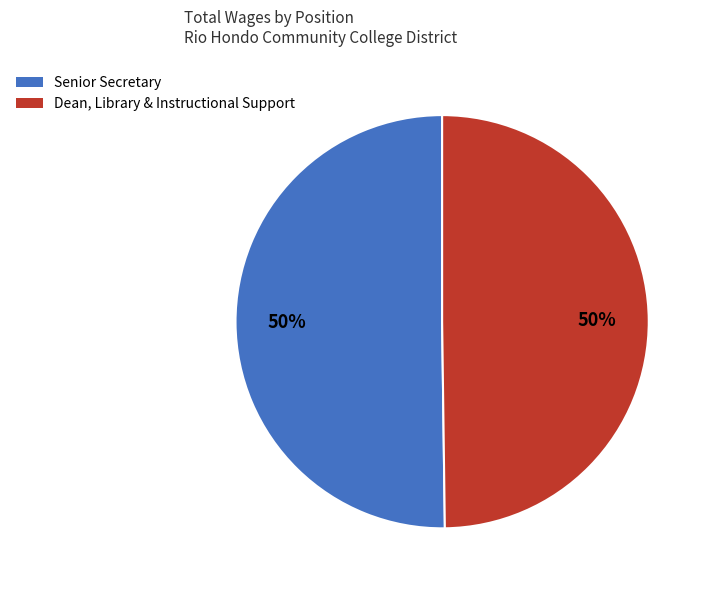

What percentage is the Dean, Library & Instructional Support slice, to the nearest percent?

50%